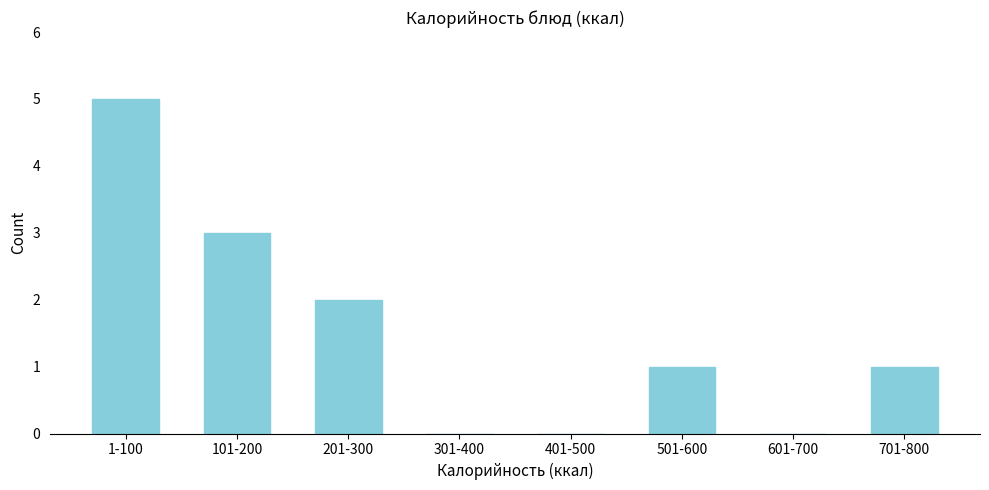

Reading left to right, extract all data points from this chart.

1-100=5	101-200=3	201-300=2	301-400=0	401-500=0	501-600=1	601-700=0	701-800=1